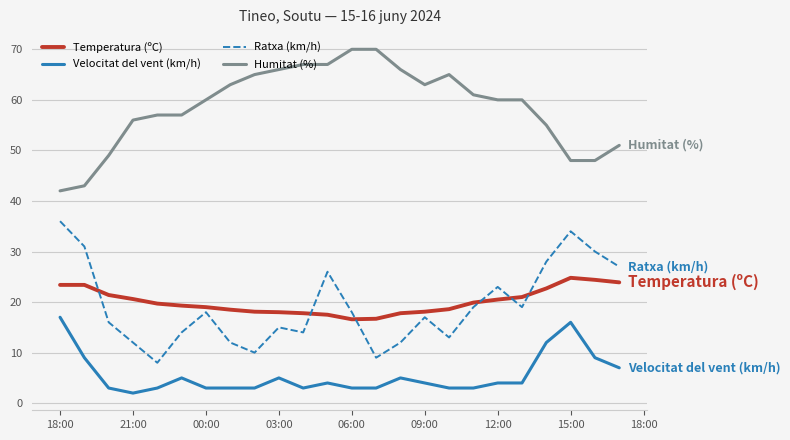

Is this an area chart (filled region under the line)?

No